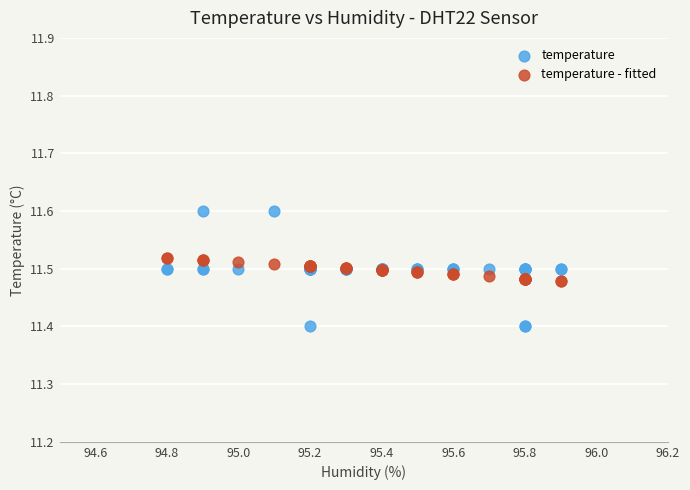

Which series contains the highest Y value?

temperature